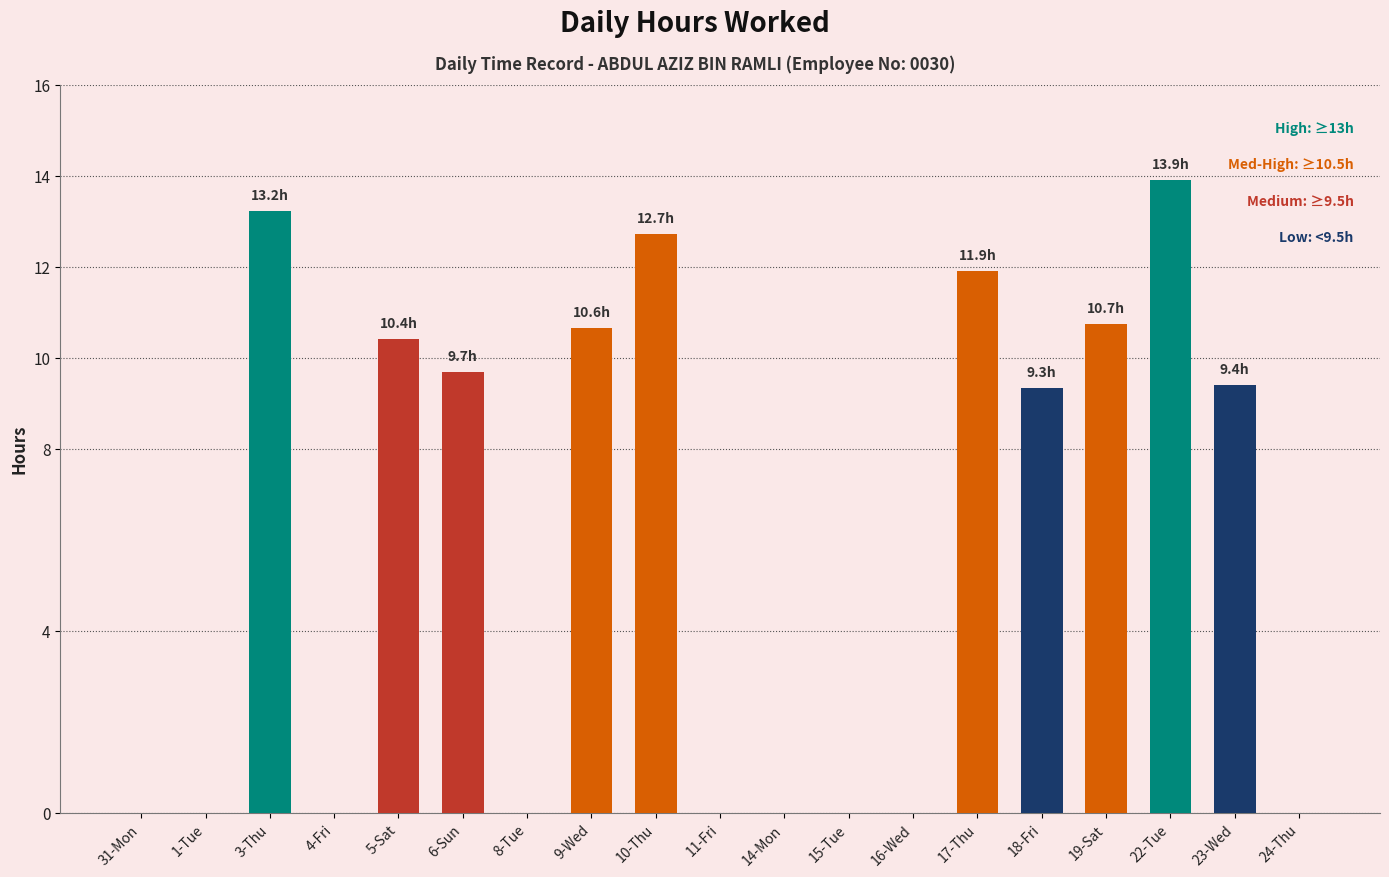

Is it true that the value at 19-Sat is 2.9?

False